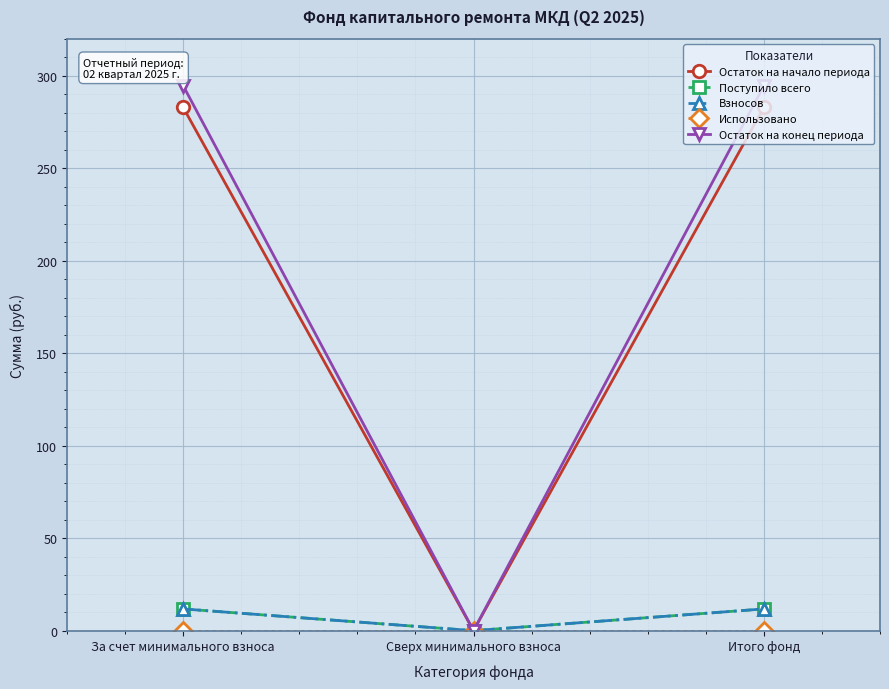

How many lines are shown in the chart?

5